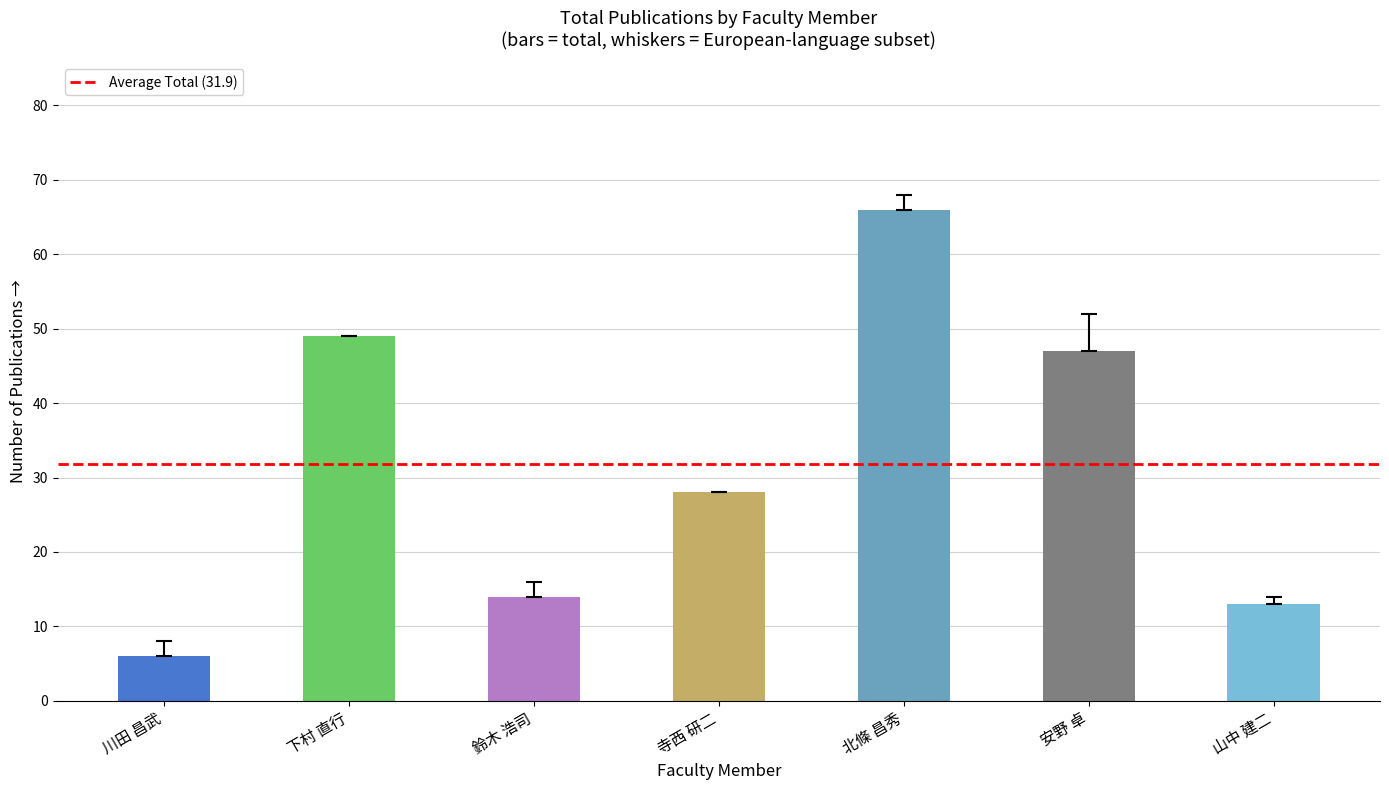

How many bars are there in total?

7